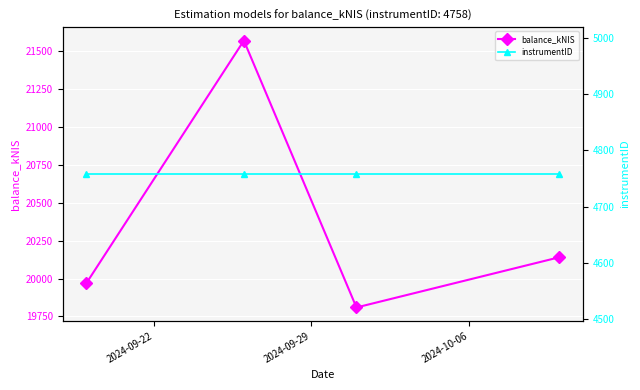

True or false: balance_kNIS has more than 1 points higher than both neighbors.

False